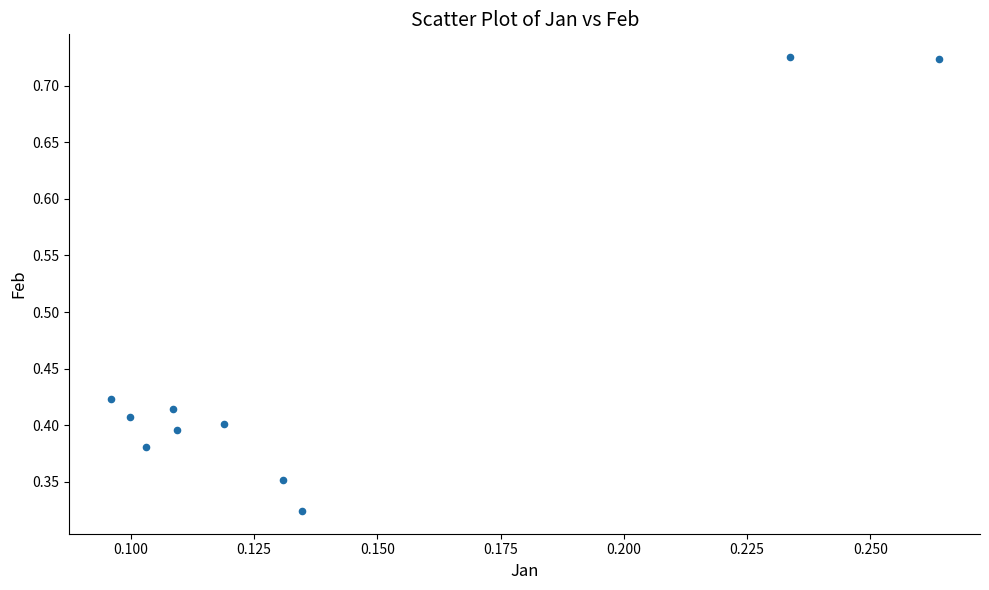

How many points are shown in the scatter plot?

10